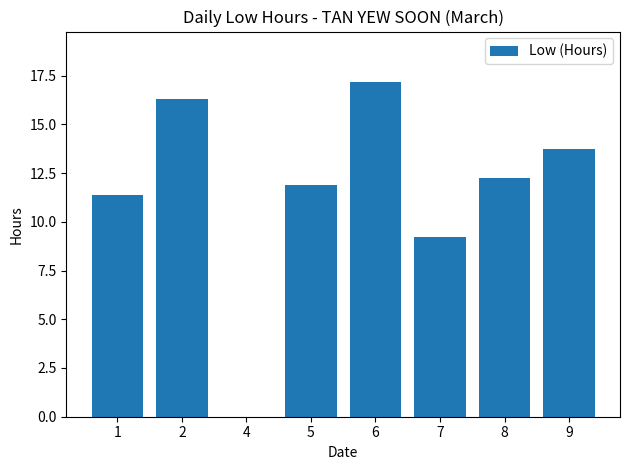

Which category has the highest value across all series?

6